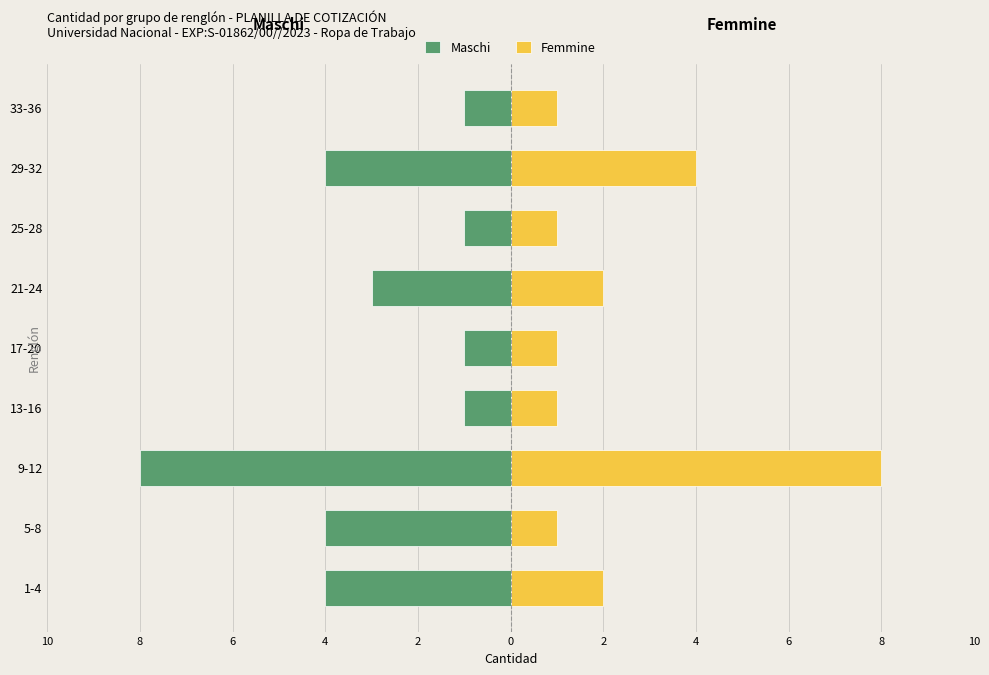

What is the sum of the Femmine values at 17-20 and 13-16?

2